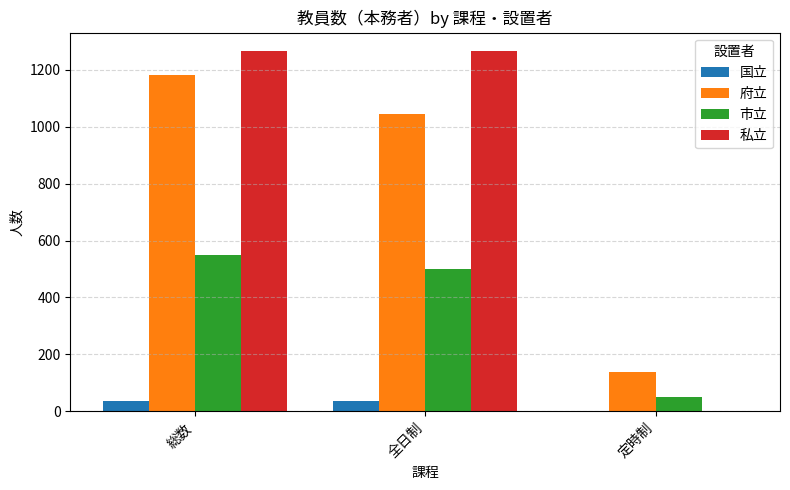

What is the approximate value of 府立 at 総数?

1183